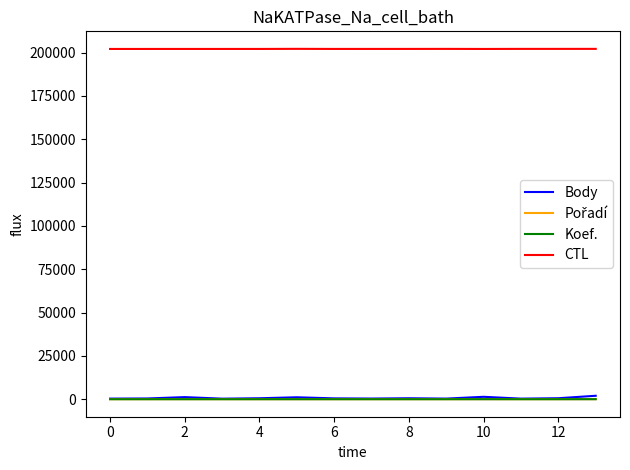

Which series has the largest total across all categories?

CTL